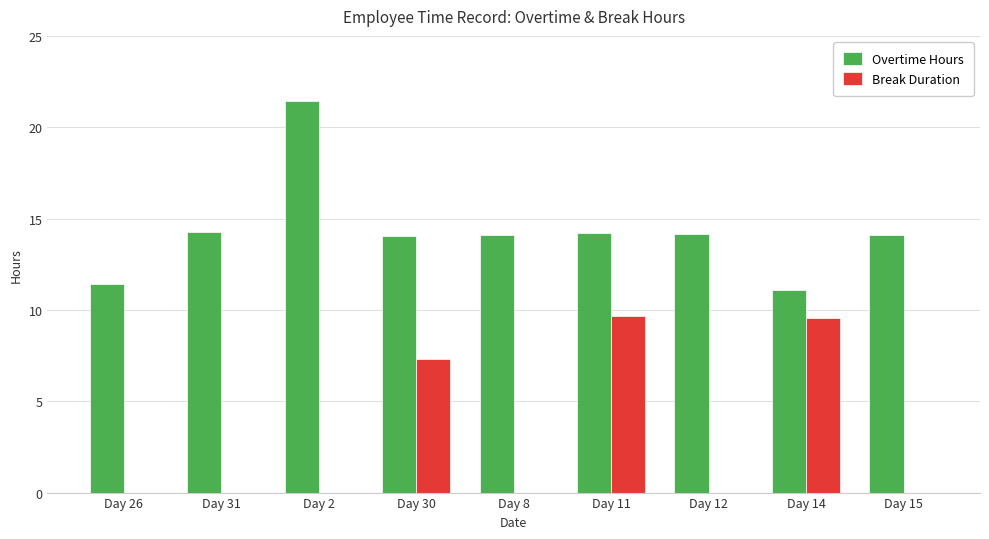

What is the approximate value of Overtime Hours at Day 8?

14.1